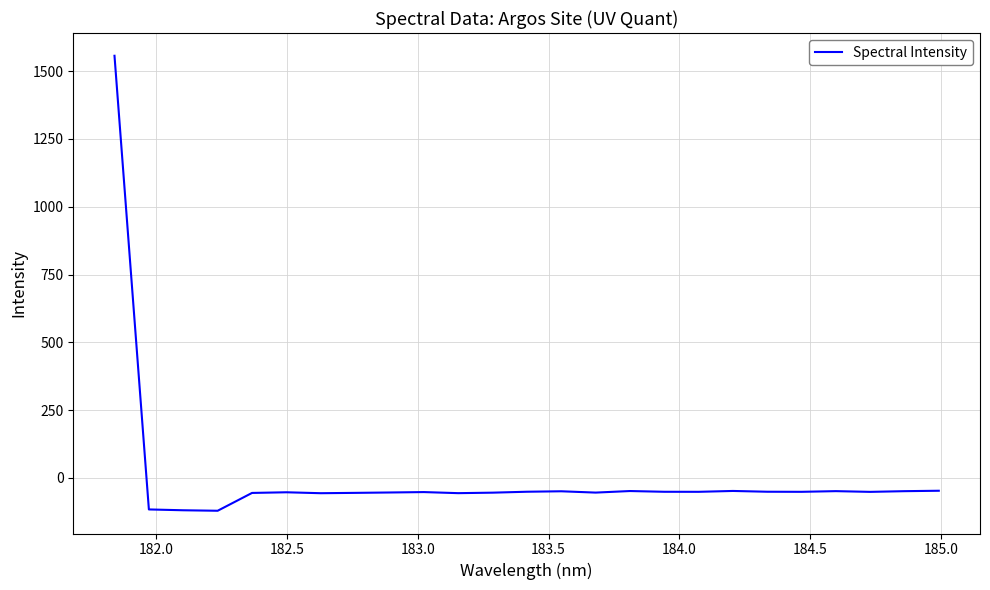

What is the difference between the maximum and minimum values?

1677.2